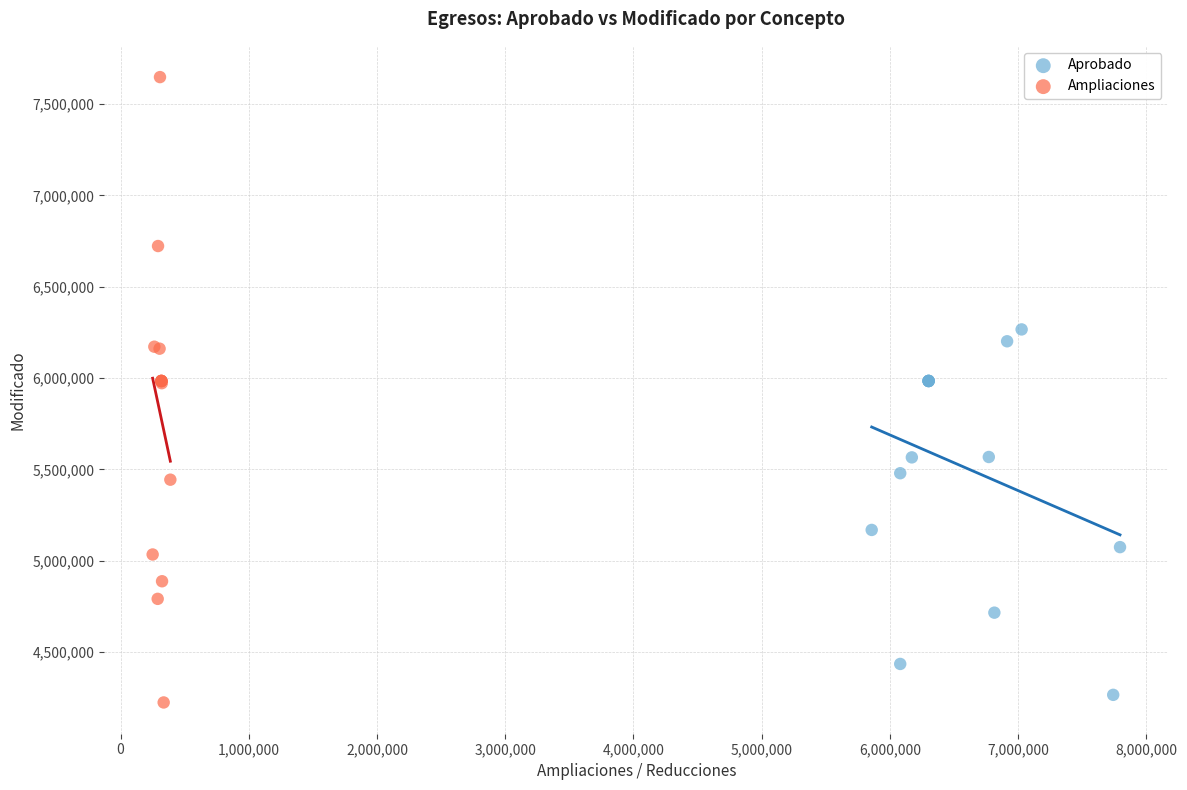

Which series reaches the maximum Y coordinate?

Ampliaciones